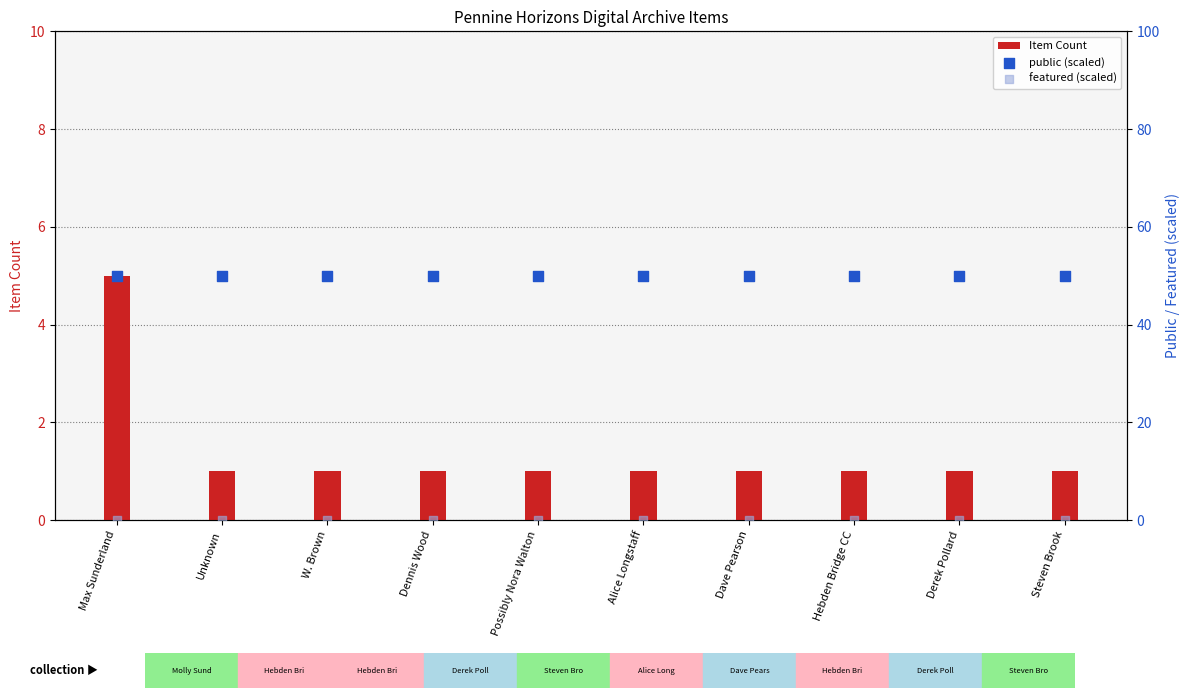

Is the value of public (scaled) at Steven Brook greater than the value of Item Count at Steven Brook?

Yes